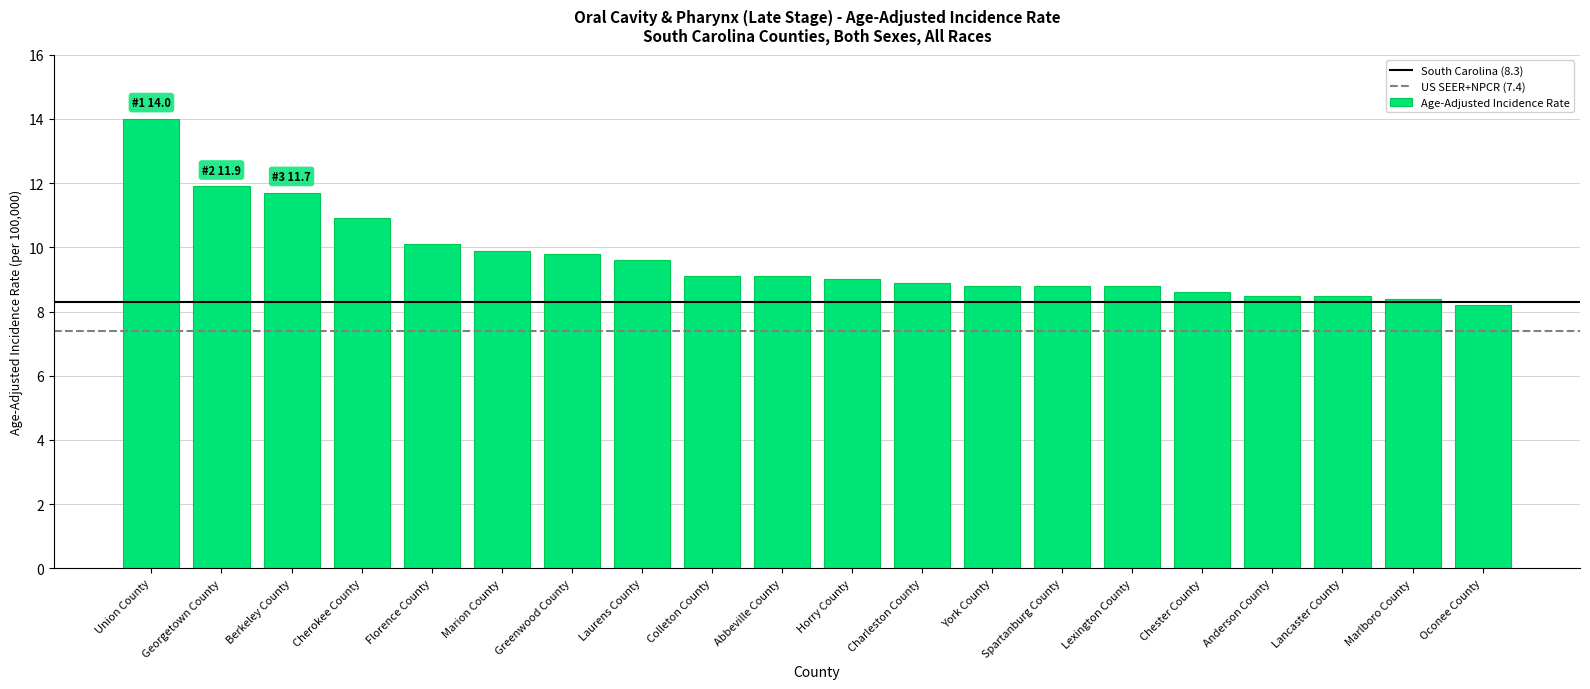

Which has a higher value, Spartanburg County or Greenwood County?

Greenwood County